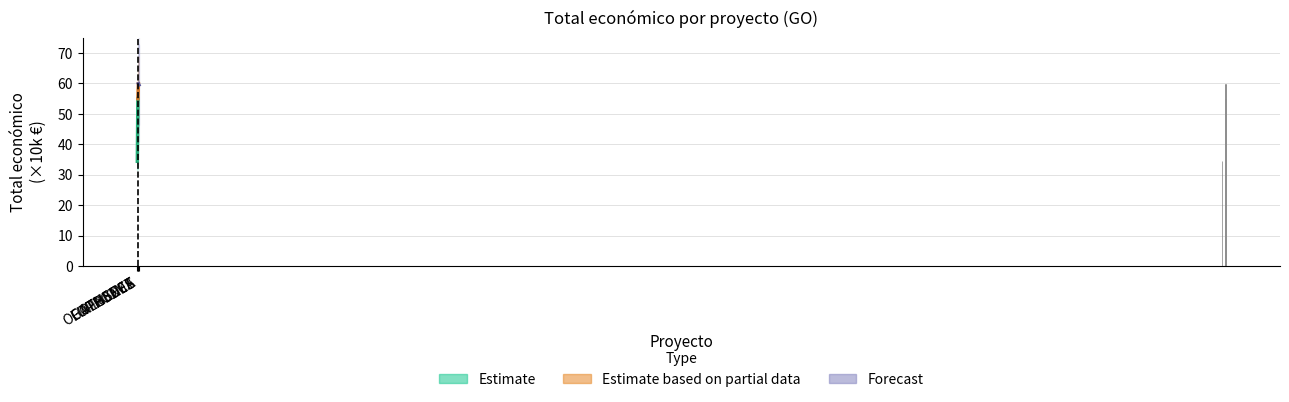

The value at 2024 is 40.1. True or false?

False